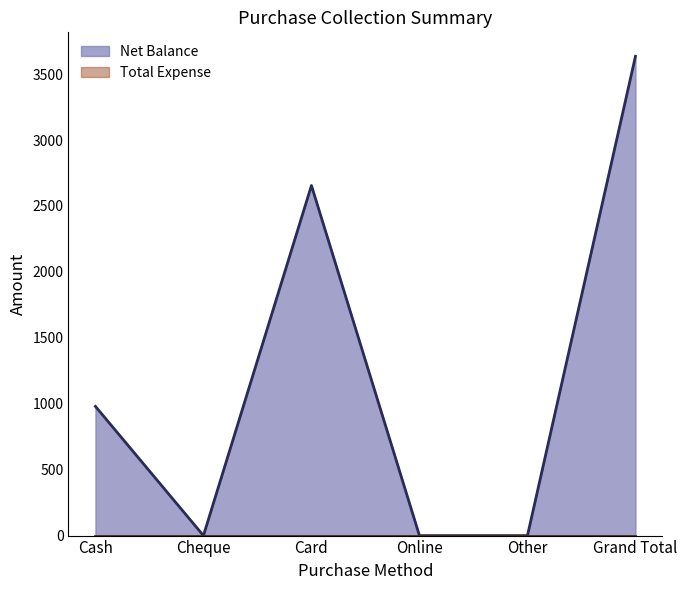

List the labels in order of value, largest first.

Grand Total, Card, Cash, Cheque, Online, Other